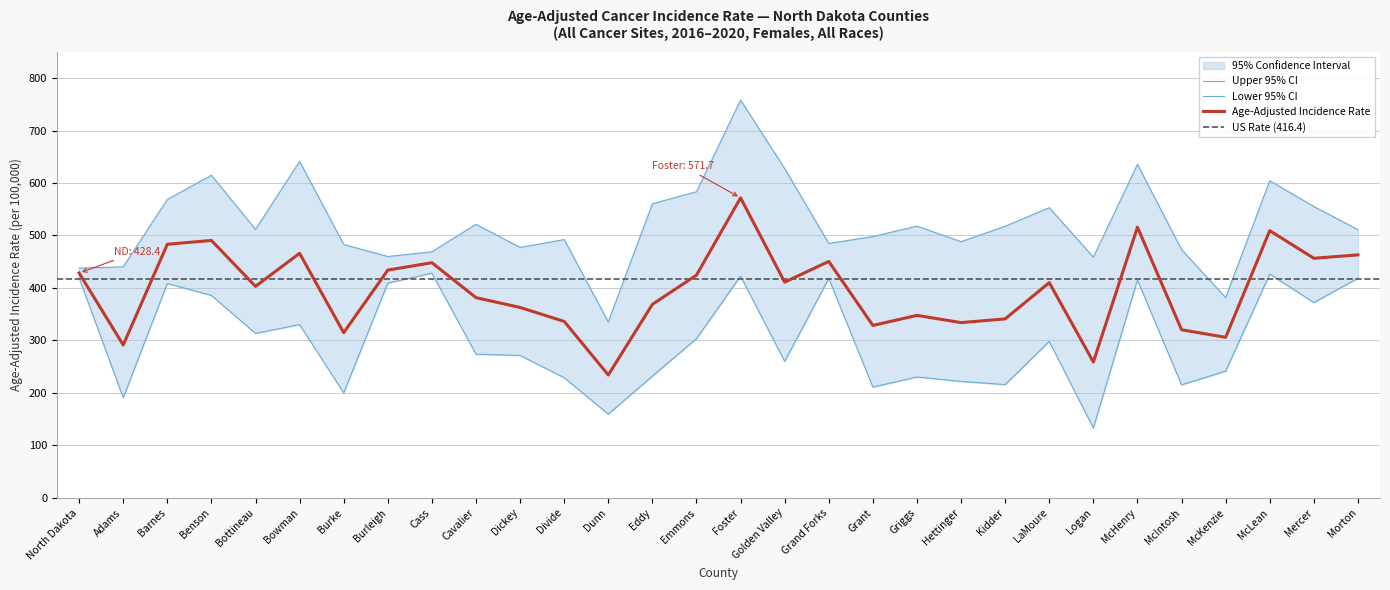

How many series are shown in this chart?

3